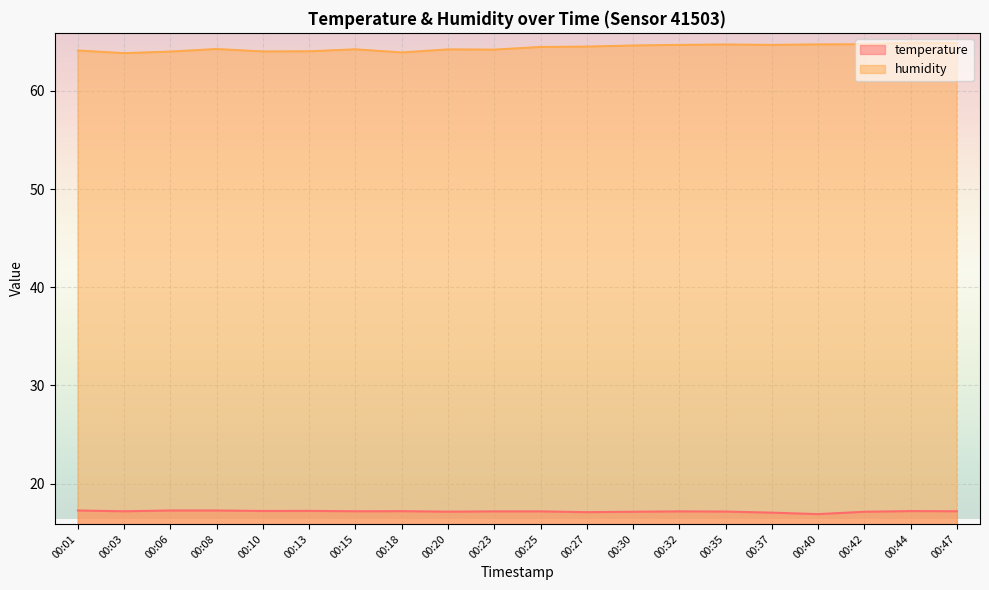

True or false: temperature and humidity intersect in this chart.

False